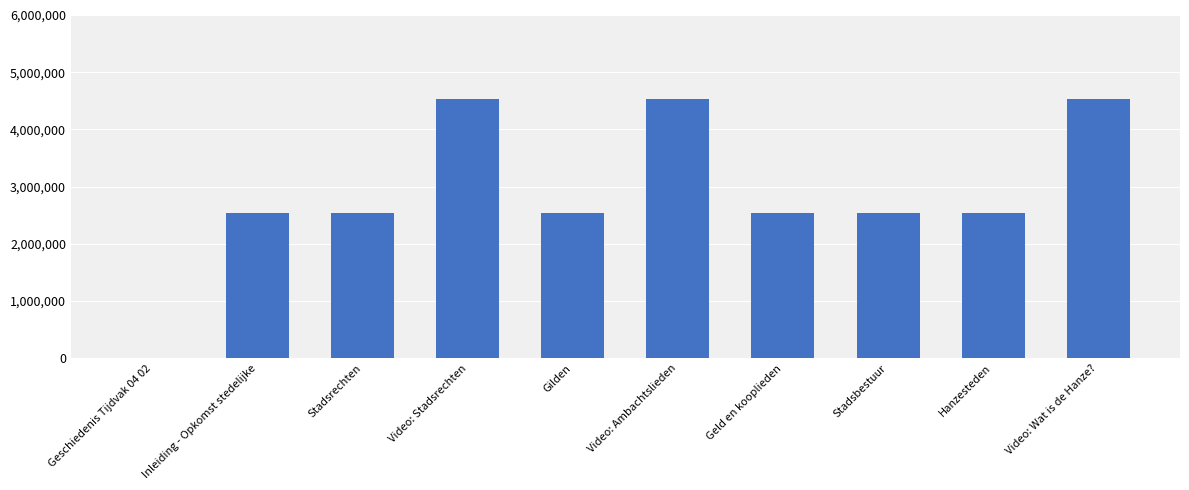

Is it true that the value at Video: Stadsrechten is 7800307?

False